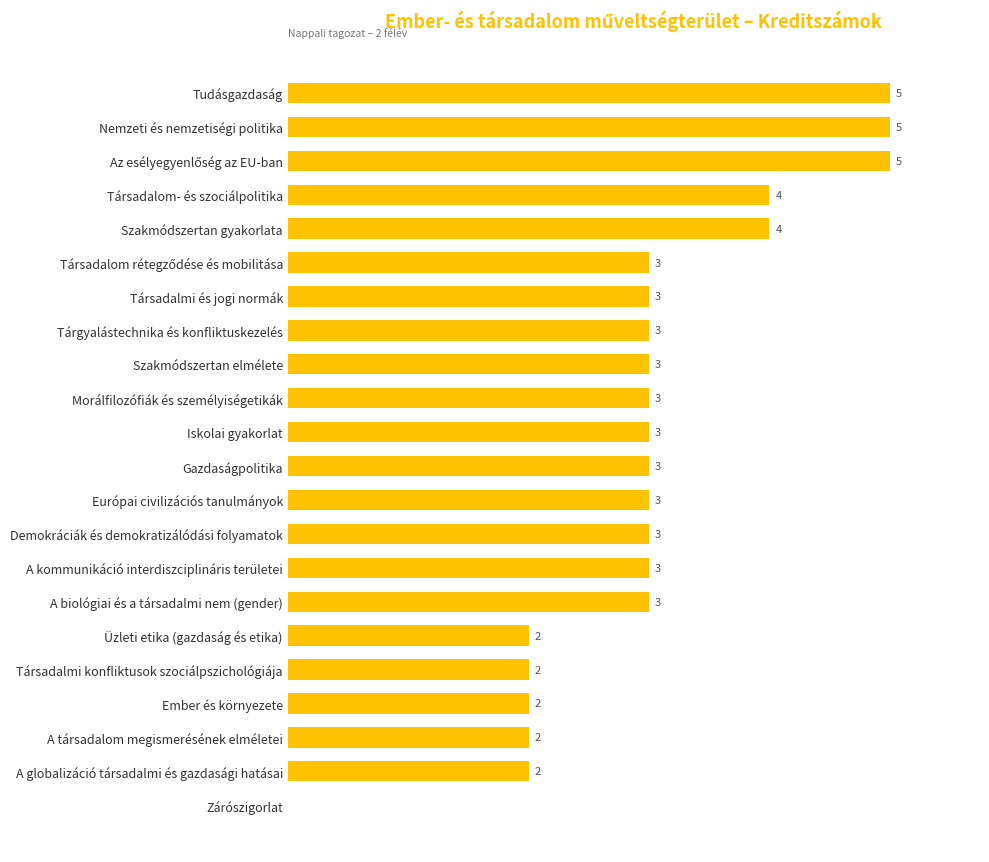

Which has a higher value, A biológiai és a társadalmi nem (gender) or Zárószigorlat?

A biológiai és a társadalmi nem (gender)